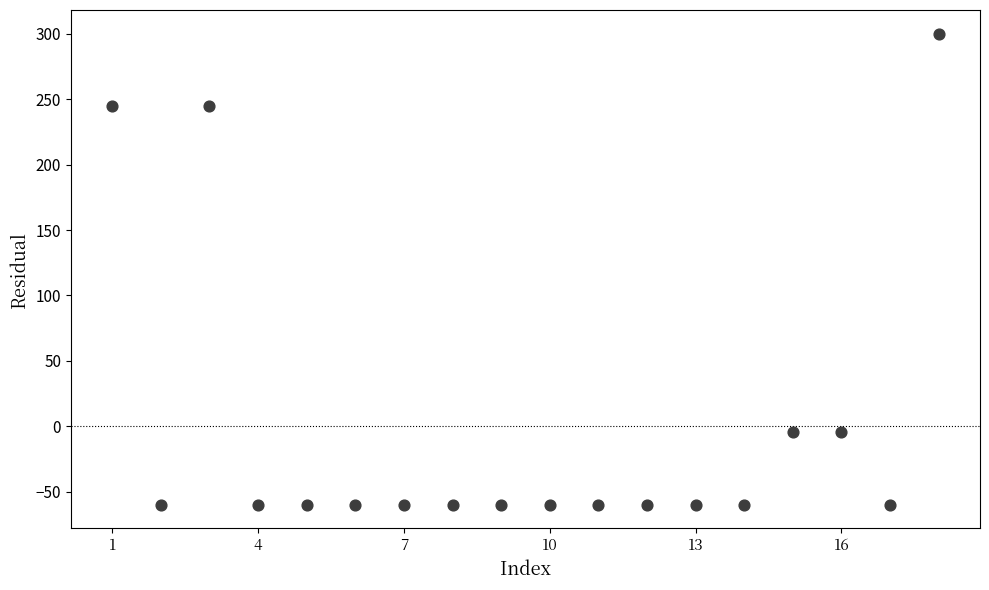

What is the range of Y values (max minus min)?

360.4